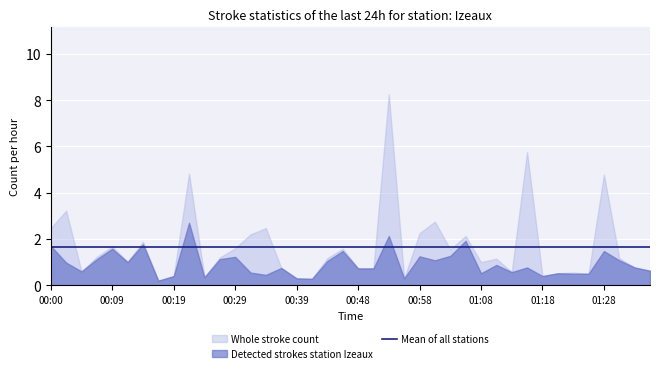

How many lines are shown in the chart?

2